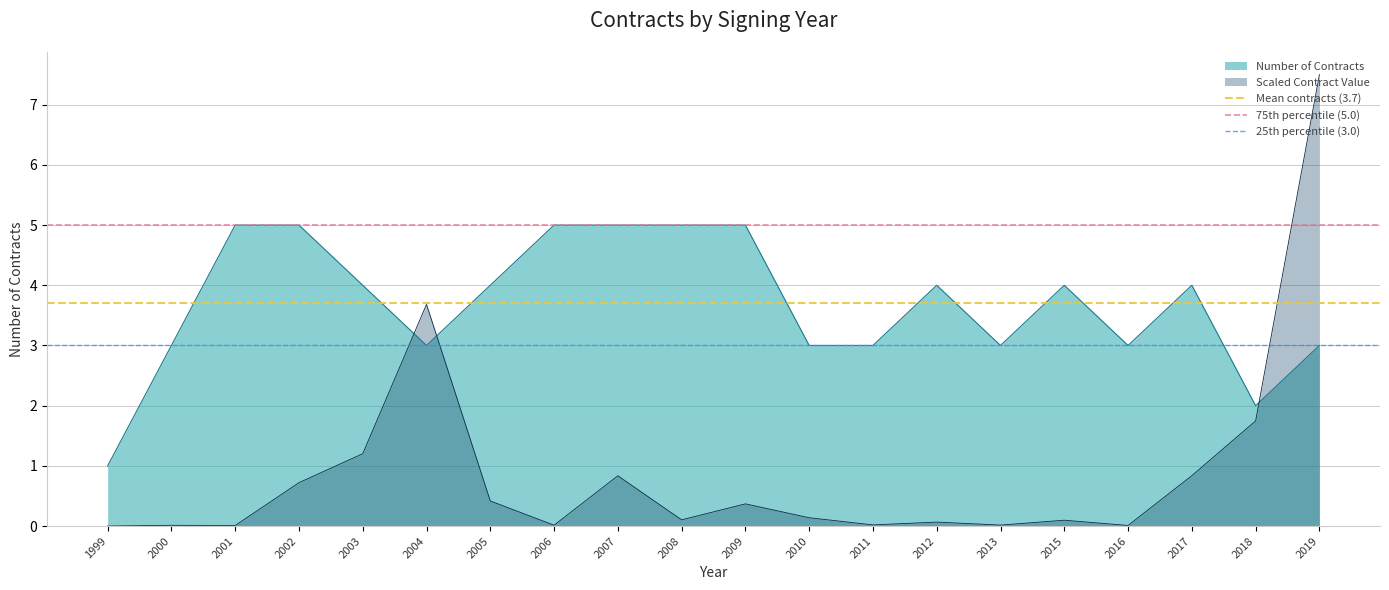

Read the Mean contracts (3.7) value at 1999.

3.7